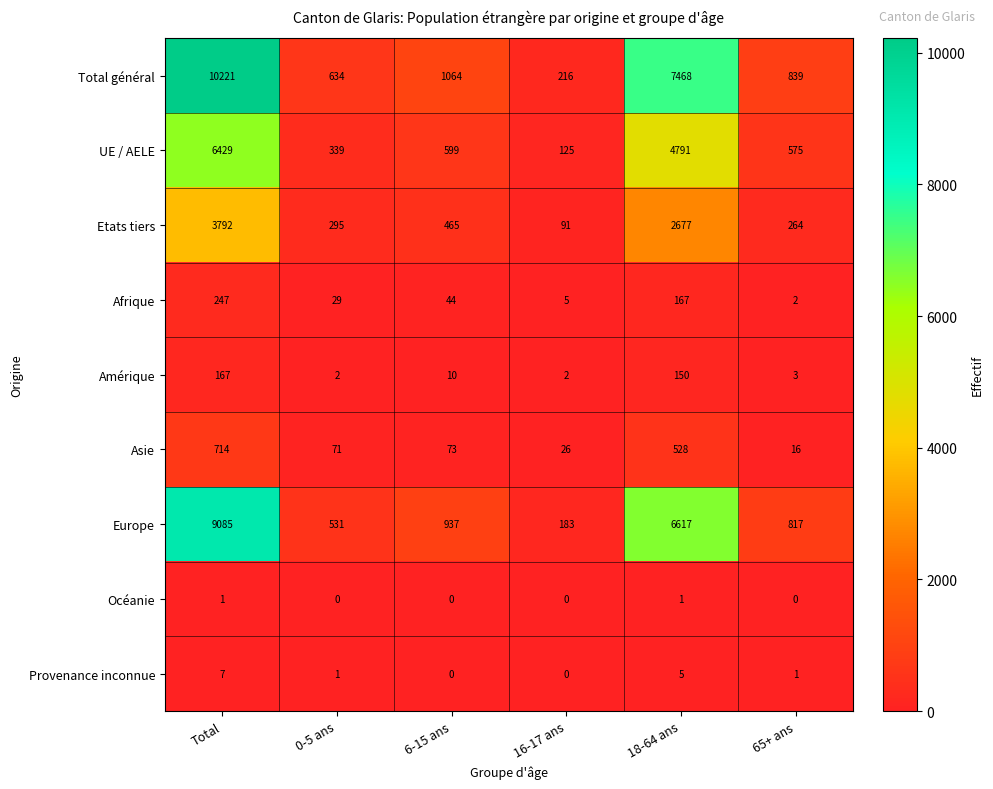

Read the Afrique value at 6-15 ans.

44